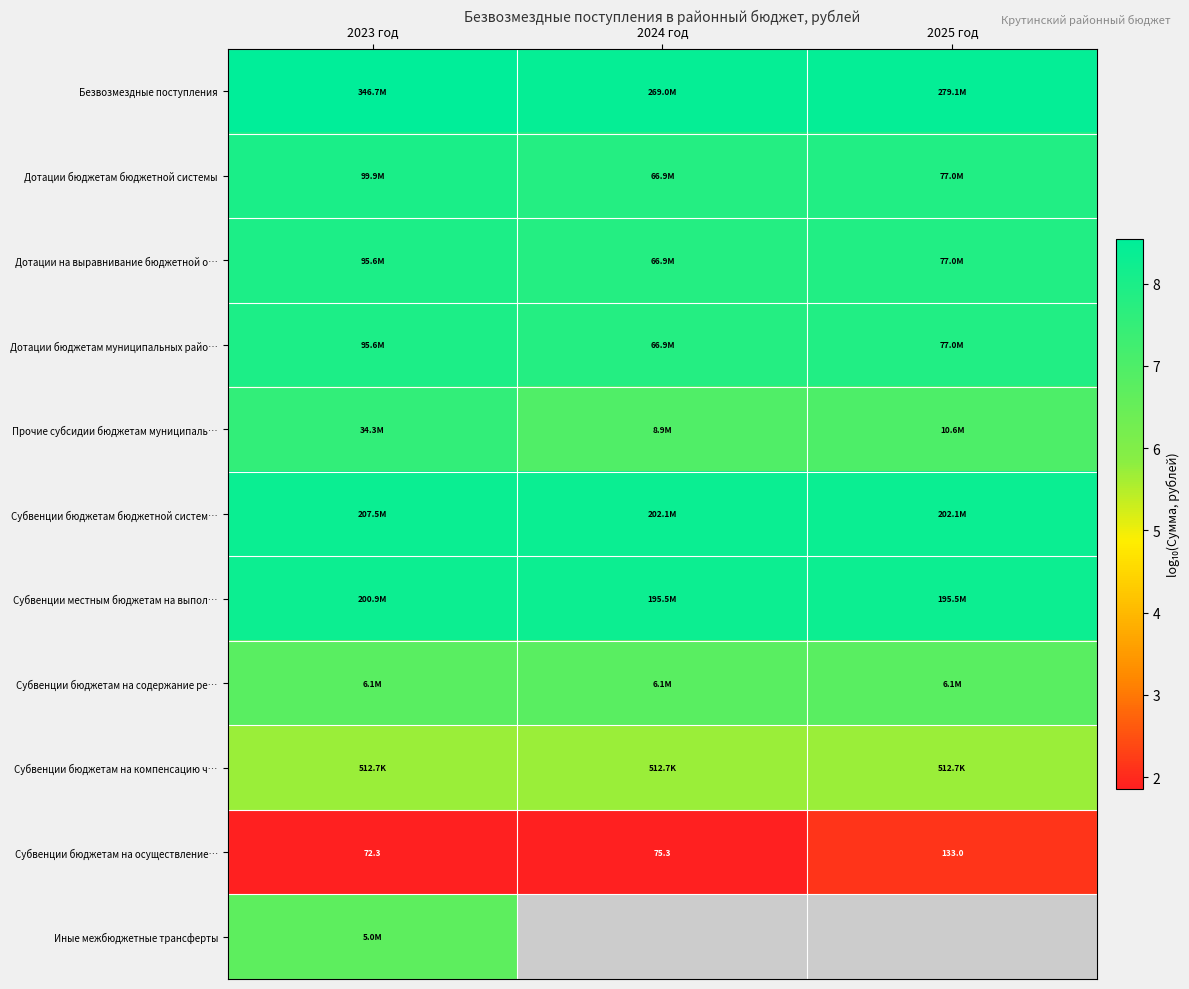

What is the difference between the highest and lowest values at 2025 год?

6.3